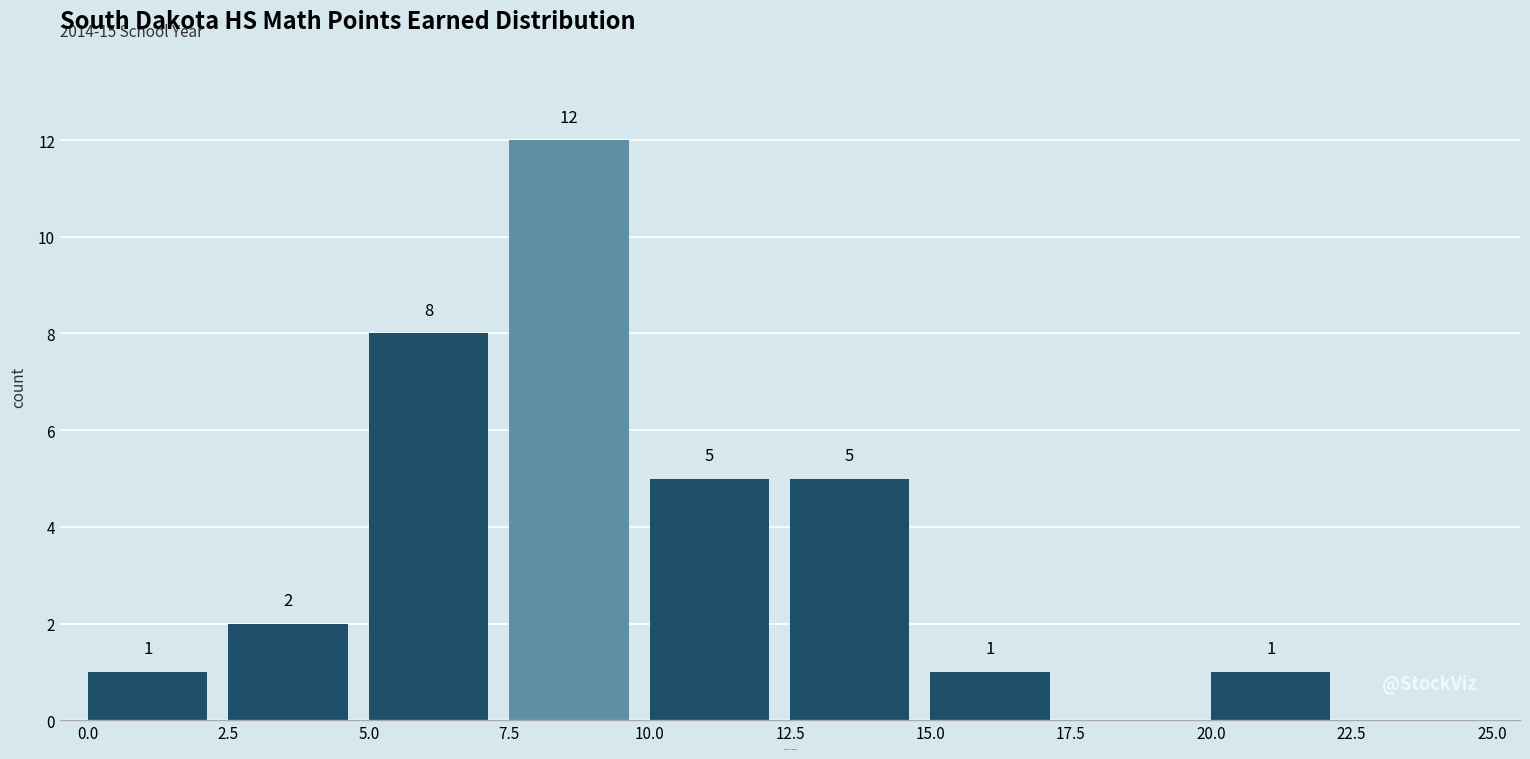

Over which range of the x-axis is the bar tallest?

7.5 to 10.0